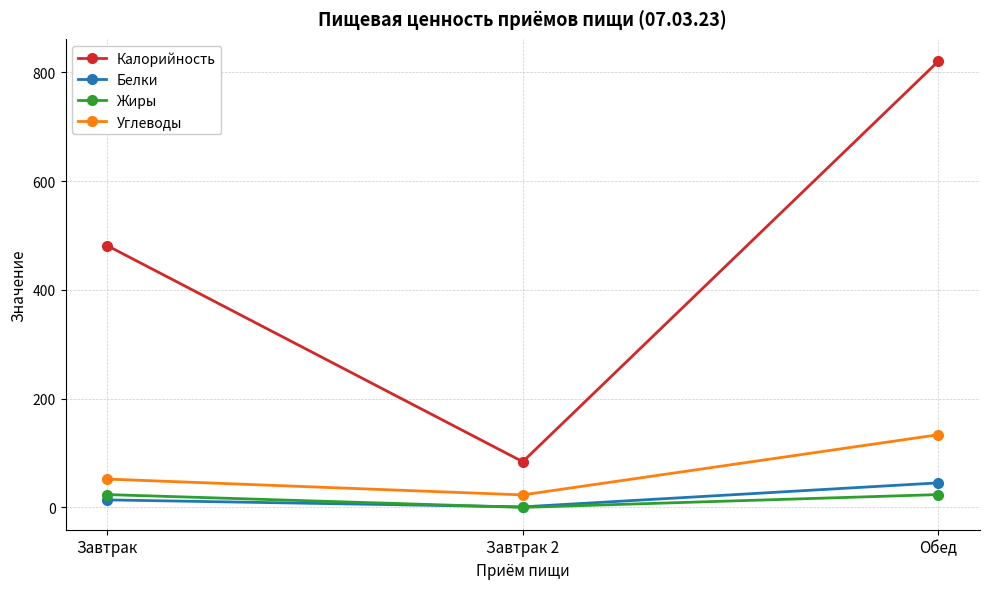

Reading left to right, transcribe all the data shown in this chart.

Калорийность: 481.4	84.0	820.4
Белки: 13.8	1.0	45.1
Жиры: 23.6	0.0	23.6
Углеводы: 52.1	23.0	133.7